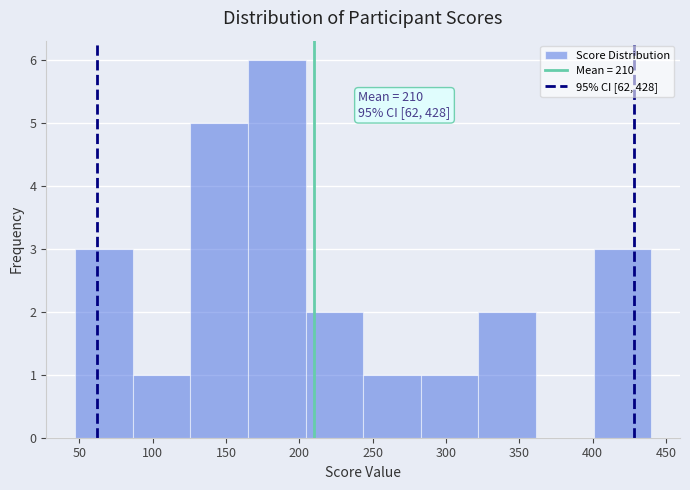

Which range on the x-axis has the tallest bar?

165 to 205